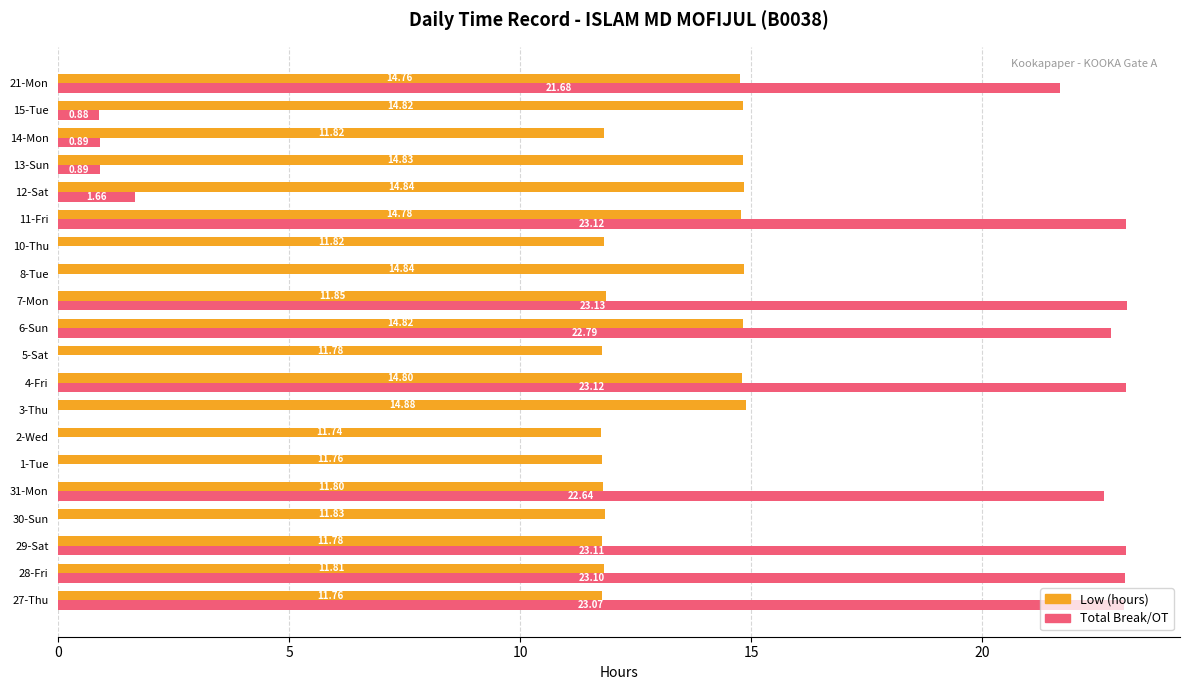

What is the sum of the Low (hours) values at 14-Mon and 31-Mon?

23.6